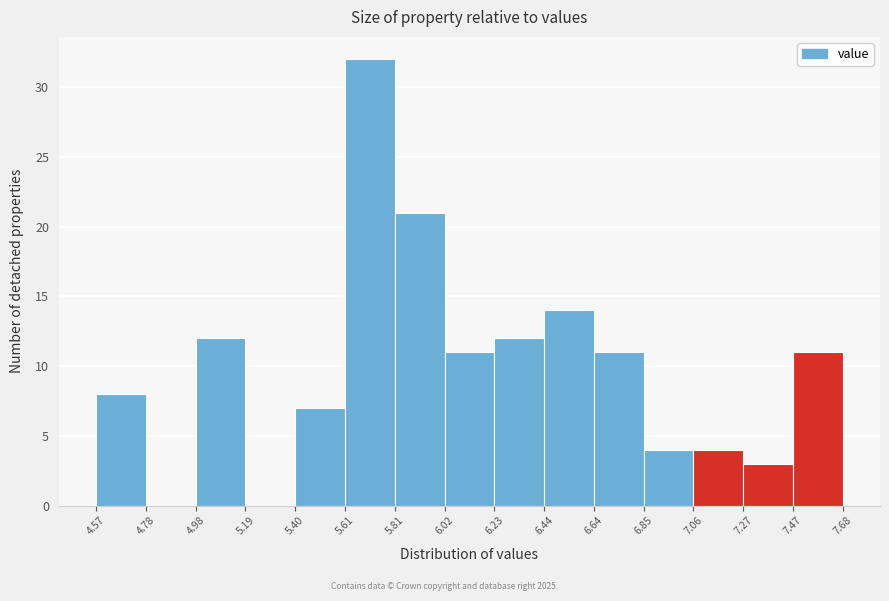

Reading left to right, list every bar in this chart as the range it spans on the x-axis followed by its height. The values are not printed on the chart, so give them approximately, as read against the axis.

4.57 to 4.78: 8
4.78 to 4.98: 0
4.98 to 5.19: 12
5.19 to 5.40: 0
5.40 to 5.61: 7
5.61 to 5.81: 32
5.81 to 6.02: 21
6.02 to 6.23: 11
6.23 to 6.44: 12
6.44 to 6.64: 14
6.64 to 6.85: 11
6.85 to 7.06: 4
7.06 to 7.27: 4
7.27 to 7.47: 3
7.47 to 7.68: 11